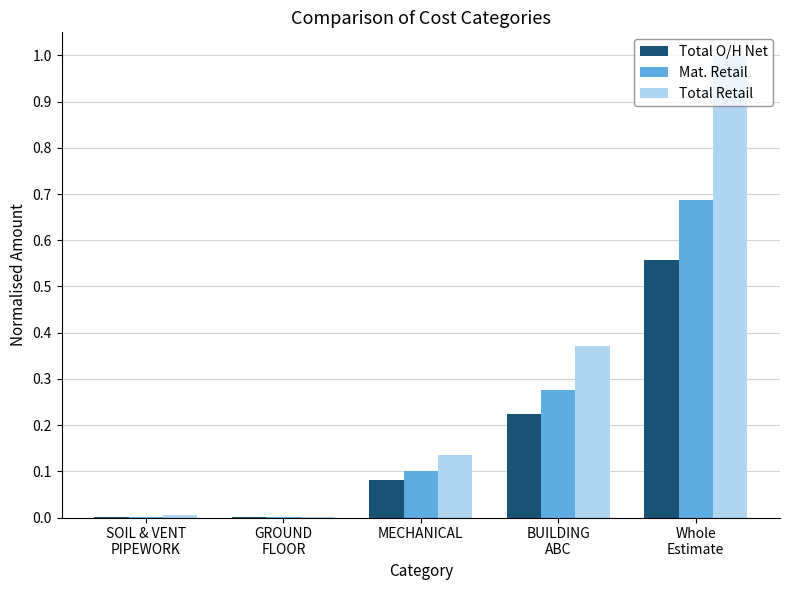

What is the highest value of the Total Retail series?

1.0